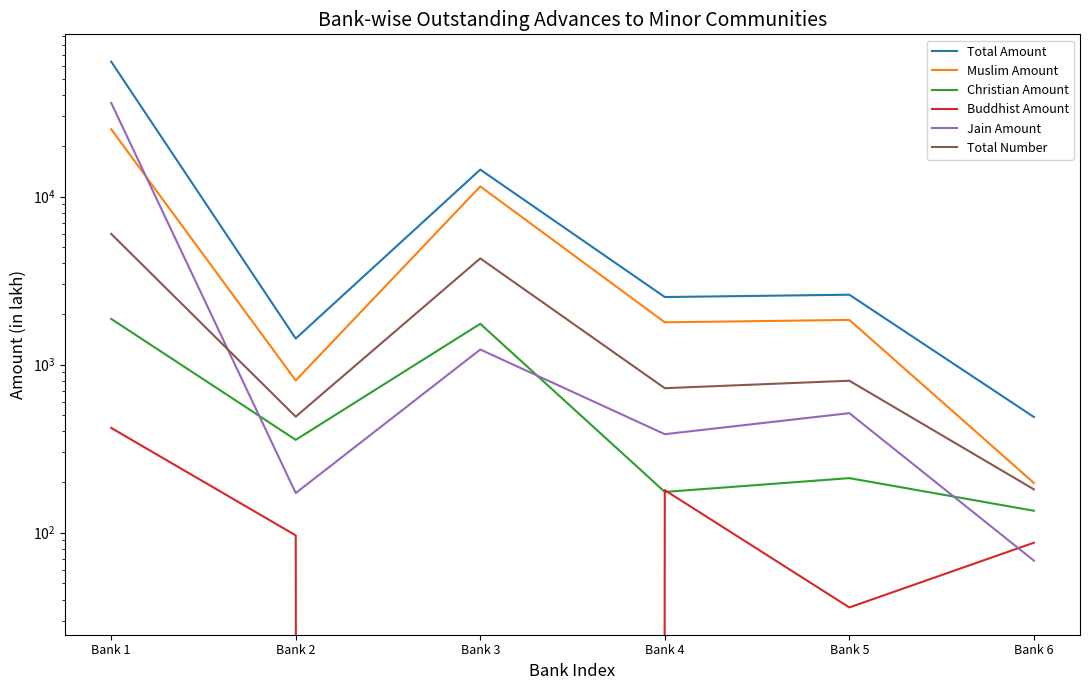

Which label corresponds to the smallest value in the chart?

Bank 3